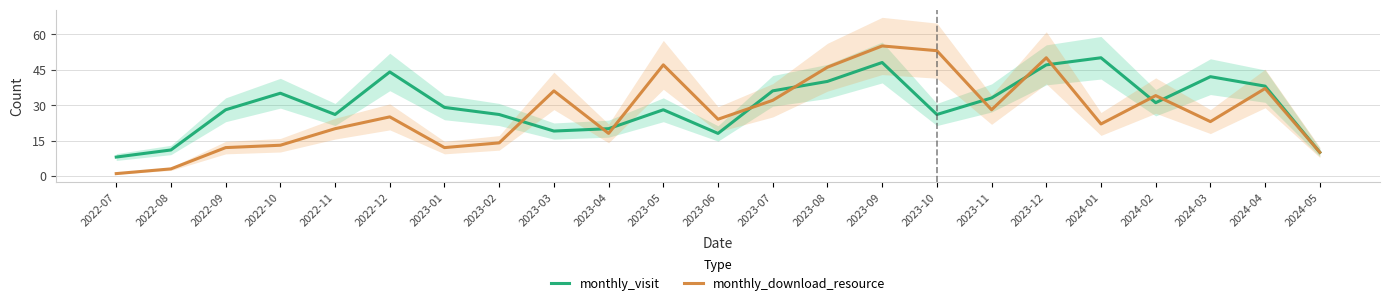

List the series in order of their overall mean, lowest first.

monthly_download_resource, monthly_visit